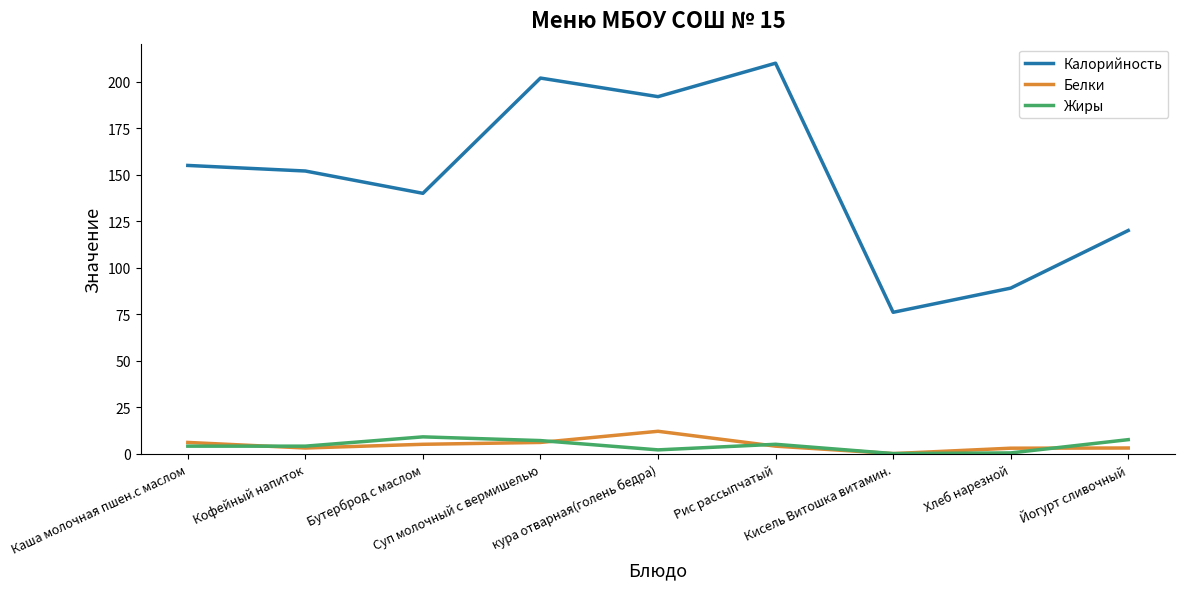

True or false: Калорийность and Жиры intersect in this chart.

False